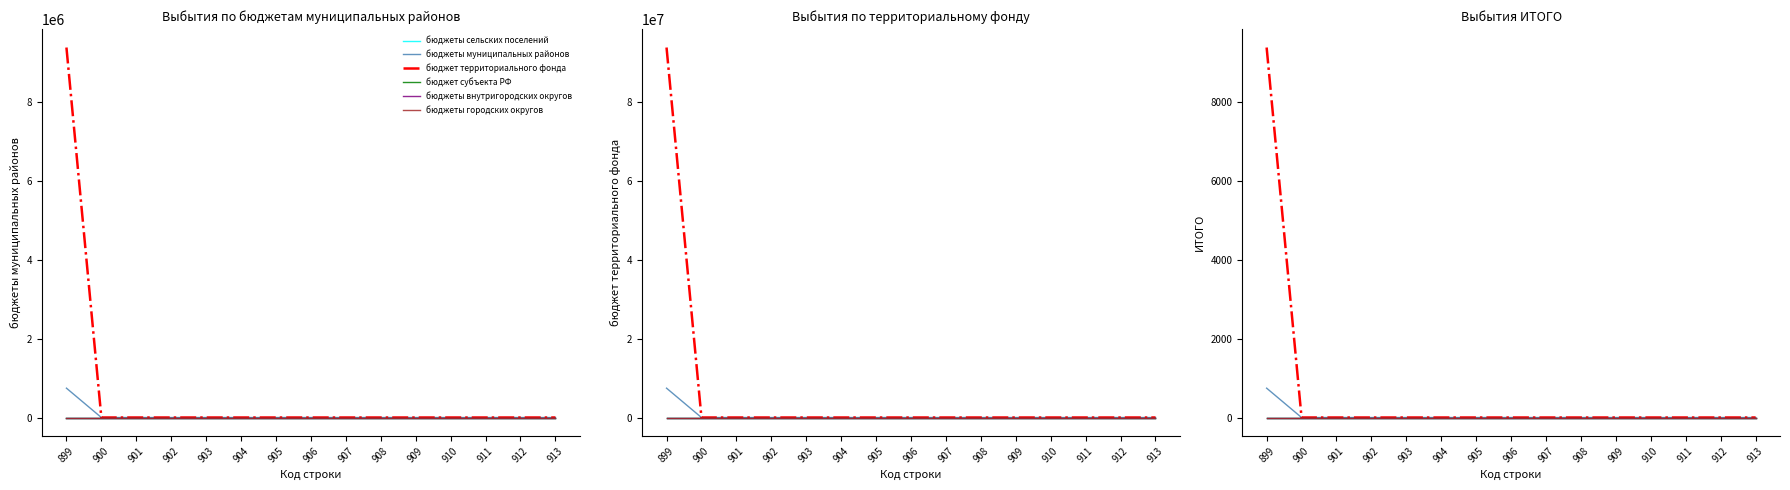

Reading left to right, what are all the values shown in this chart?

бюджеты сельских поселений: 899=0.0	900=0.0	901=0.0	902=0.0	903=0.0	904=0.0	905=0.0	906=0.0	907=0.0	908=0.0	909=0.0	910=0.0	911=0.0	912=0.0	913=0.0
бюджеты муниципальных районов: 899=745.0	900=0.0	901=0.0	902=0.0	903=0.0	904=0.0	905=0.0	906=0.0	907=0.0	908=0.0	909=0.0	910=0.0	911=0.0	912=0.0	913=0.0
бюджет территориального фонда: 899=9389.0	900=0.0	901=0.0	902=0.0	903=0.0	904=0.0	905=0.0	906=0.0	907=0.0	908=0.0	909=0.0	910=0.0	911=0.0	912=0.0	913=0.0
бюджет субъекта РФ: 899=0.0	900=0.0	901=0.0	902=0.0	903=0.0	904=0.0	905=0.0	906=0.0	907=0.0	908=0.0	909=0.0	910=0.0	911=0.0	912=0.0	913=0.0
бюджеты внутригородских округов: 899=0.0	900=0.0	901=0.0	902=0.0	903=0.0	904=0.0	905=0.0	906=0.0	907=0.0	908=0.0	909=0.0	910=0.0	911=0.0	912=0.0	913=0.0
бюджеты городских округов: 899=0.0	900=0.0	901=0.0	902=0.0	903=0.0	904=0.0	905=0.0	906=0.0	907=0.0	908=0.0	909=0.0	910=0.0	911=0.0	912=0.0	913=0.0